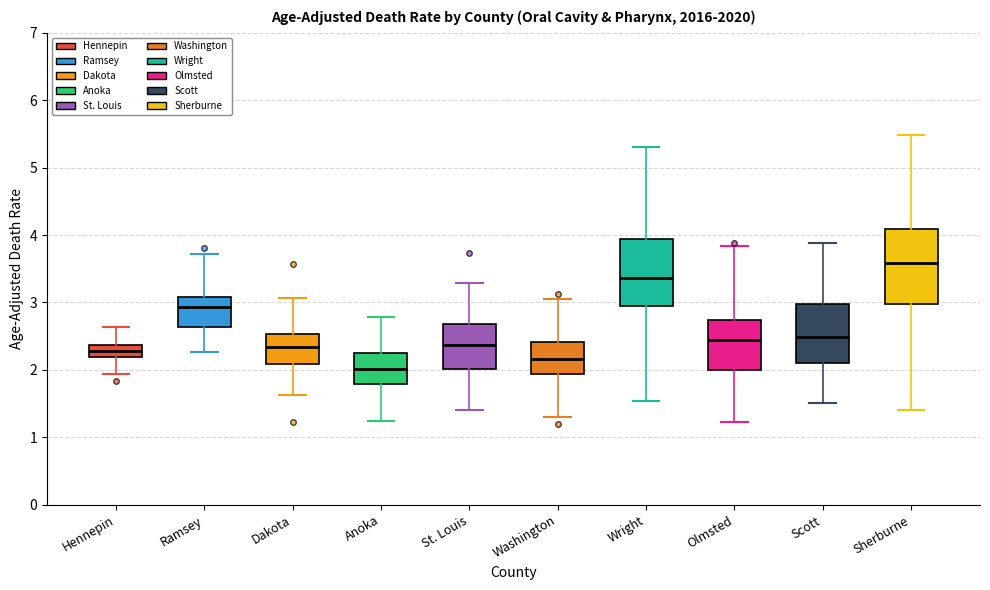

Reading left to right, transcribe this box plot: for each box, give where its median line is, the range the box spans, and where its two whiskers end, as read against the y-axis. The values are not printed on the chart, so give them approximately, as read against the axis.

Hennepin: median 2.3, box 2.2 to 2.4, whiskers 1.9 to 2.6
Ramsey: median 2.9, box 2.6 to 3.1, whiskers 2.3 to 3.7
Dakota: median 2.3, box 2.1 to 2.5, whiskers 1.6 to 3.1
Anoka: median 2.0, box 1.8 to 2.2, whiskers 1.2 to 2.8
St. Louis: median 2.4, box 2.0 to 2.7, whiskers 1.4 to 3.3
Washington: median 2.2, box 1.9 to 2.4, whiskers 1.3 to 3.0
Wright: median 3.4, box 2.9 to 3.9, whiskers 1.5 to 5.3
Olmsted: median 2.4, box 2.0 to 2.7, whiskers 1.2 to 3.8
Scott: median 2.5, box 2.1 to 3.0, whiskers 1.5 to 3.9
Sherburne: median 3.6, box 3.0 to 4.1, whiskers 1.4 to 5.5